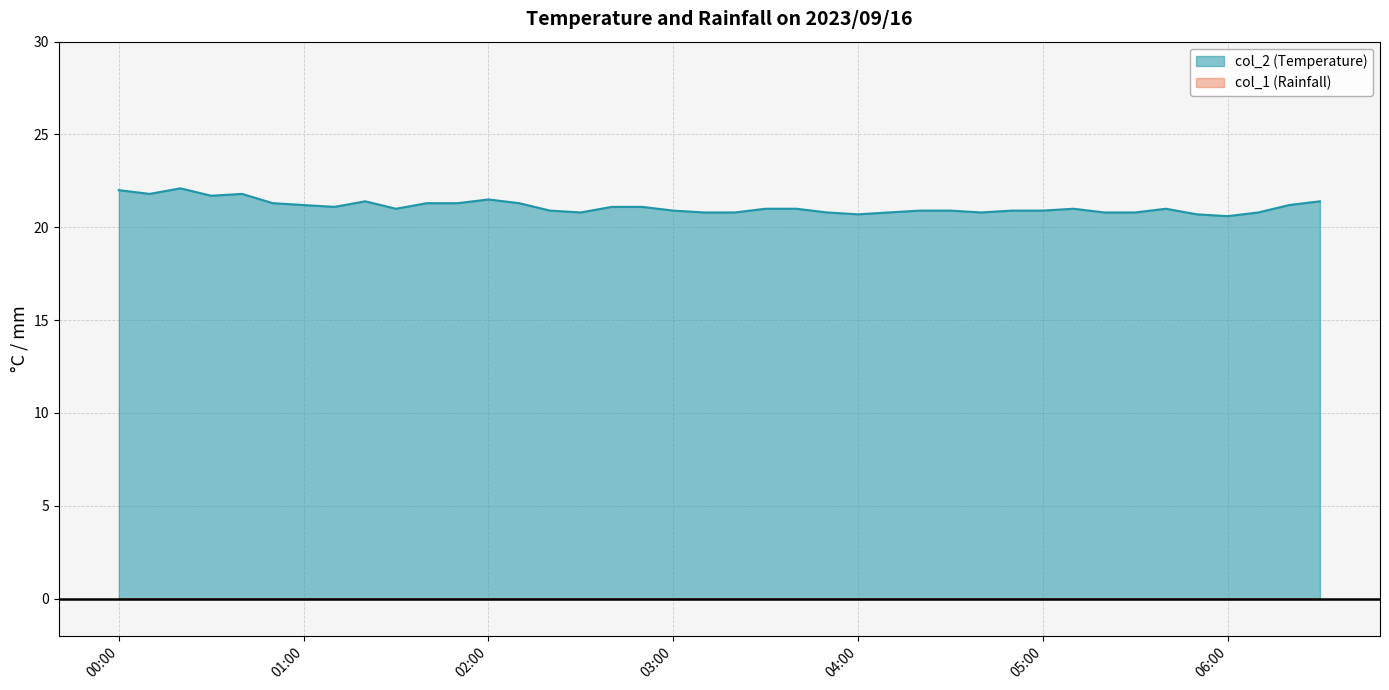

Which series has the largest range (max minus min)?

col_2 (Temperature)